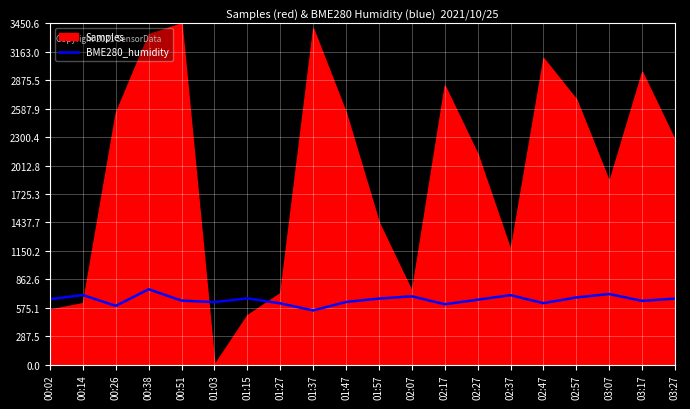

Between 02:37 and 01:57, which is larger?

02:37